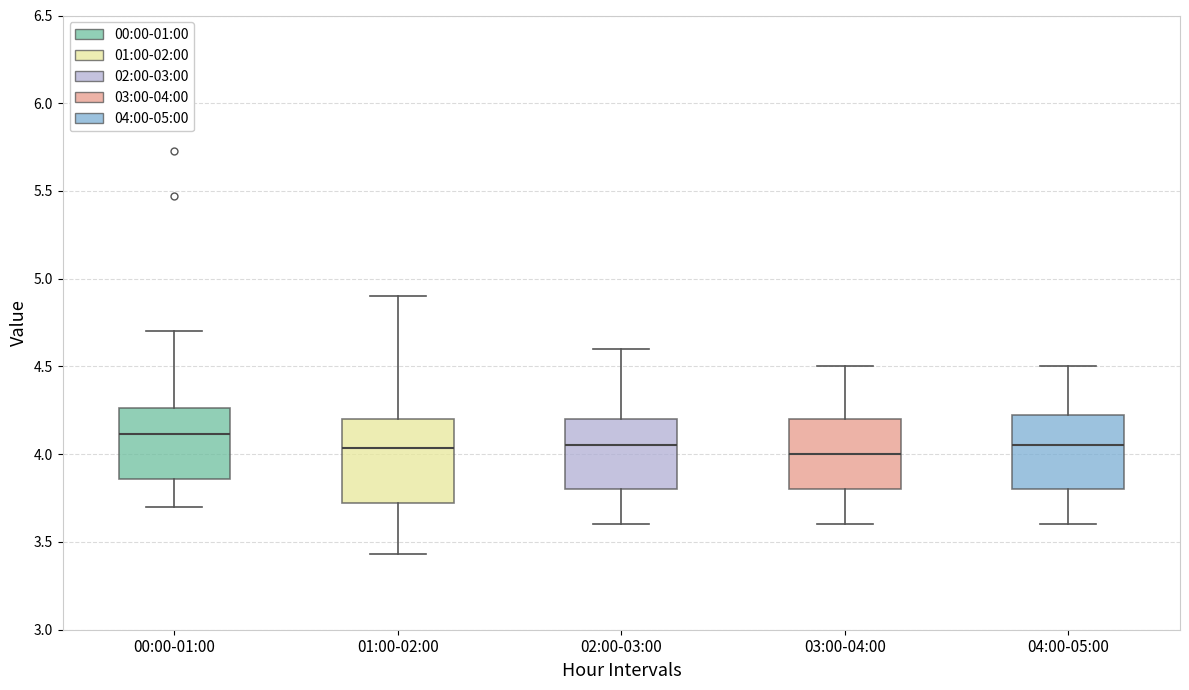

Reading left to right, read every box against the y-axis: the position of its median line, the range the box covers, and the ends of its whiskers. The values are not printed on the chart, so give them approximately, as read against the axis.

00:00-01:00: median 4.10, box 3.85 to 4.25, whiskers 3.70 to 4.70
01:00-02:00: median 4.05, box 3.70 to 4.20, whiskers 3.45 to 4.90
02:00-03:00: median 4.05, box 3.80 to 4.20, whiskers 3.60 to 4.60
03:00-04:00: median 4.00, box 3.80 to 4.20, whiskers 3.60 to 4.50
04:00-05:00: median 4.05, box 3.80 to 4.25, whiskers 3.60 to 4.50